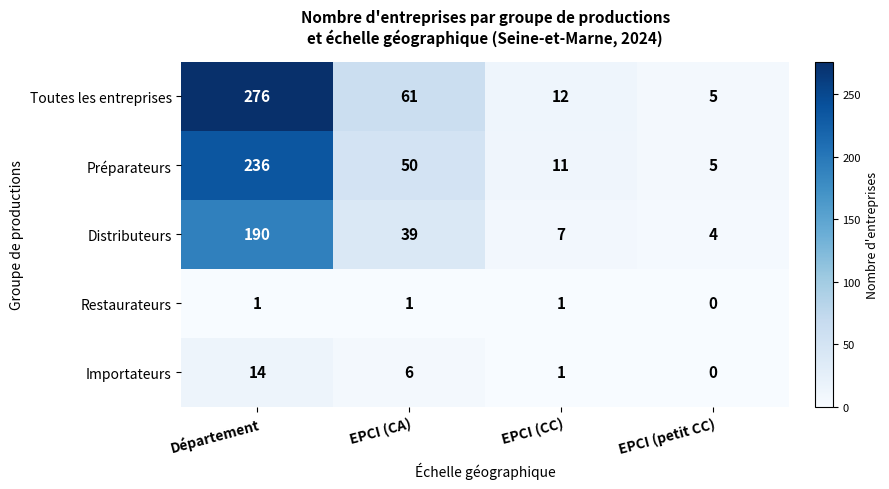

Is it true that Importateurs equals 6 at EPCI (CA)?

True